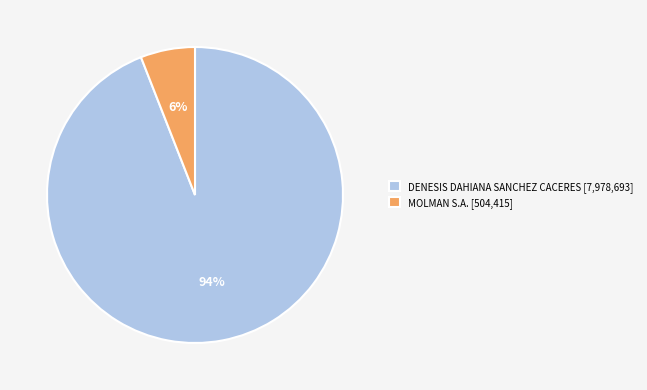

Between MOLMAN S.A. and DENESIS DAHIANA SANCHEZ CACERES, which is larger?

DENESIS DAHIANA SANCHEZ CACERES